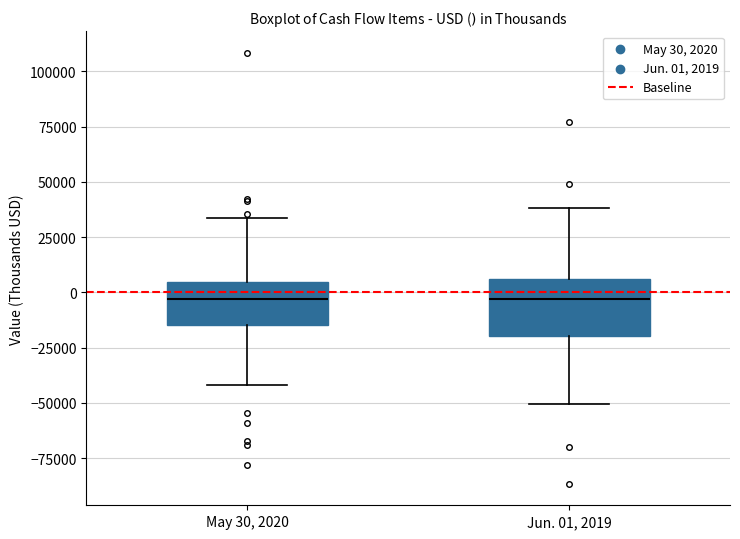

Reading left to right, transcribe this box plot: for each box, give where its median line is, the range the box spans, and where its two whiskers end, as read against the y-axis. The values are not printed on the chart, so give them approximately, as read against the axis.

May 30, 2020: median -5000, box -15000 to 5000, whiskers -40000 to 35000
Jun. 01, 2019: median -5000, box -20000 to 5000, whiskers -50000 to 40000